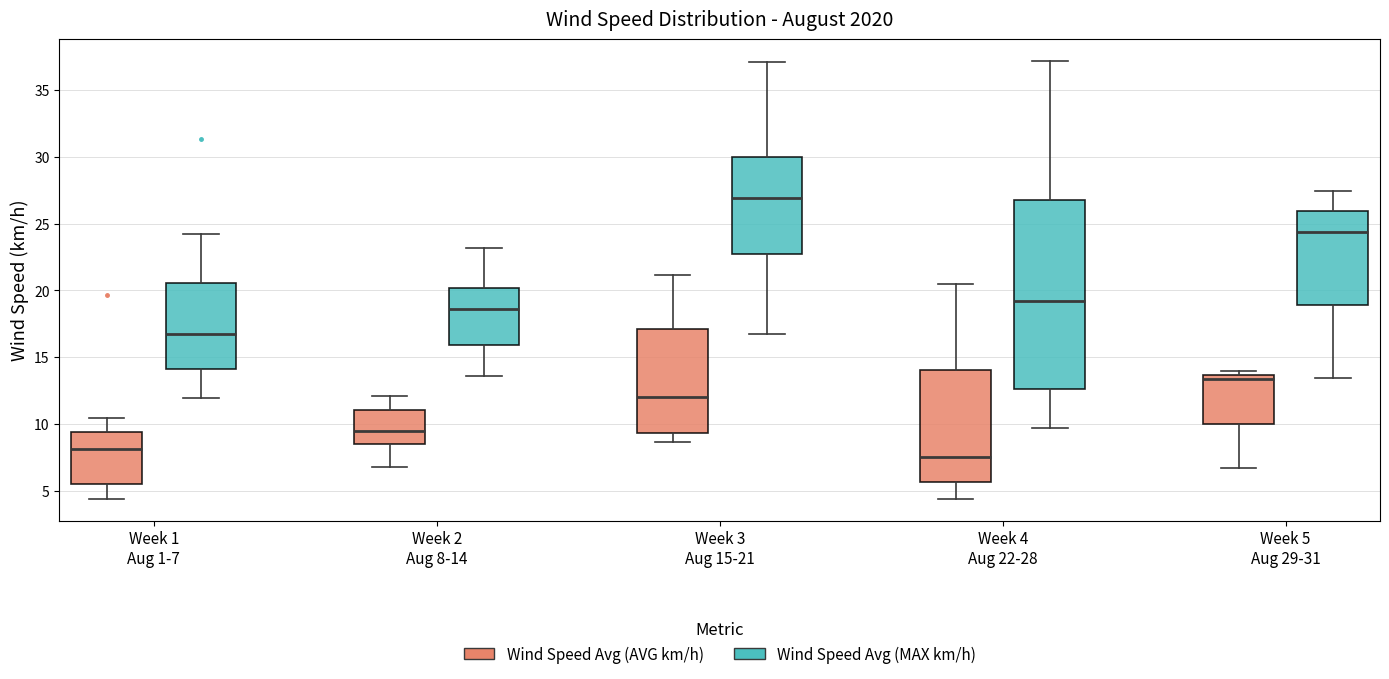

Which box's median line is the highest?

Week 3 Aug 15-21 (Wind Speed Avg (MAX km/h))